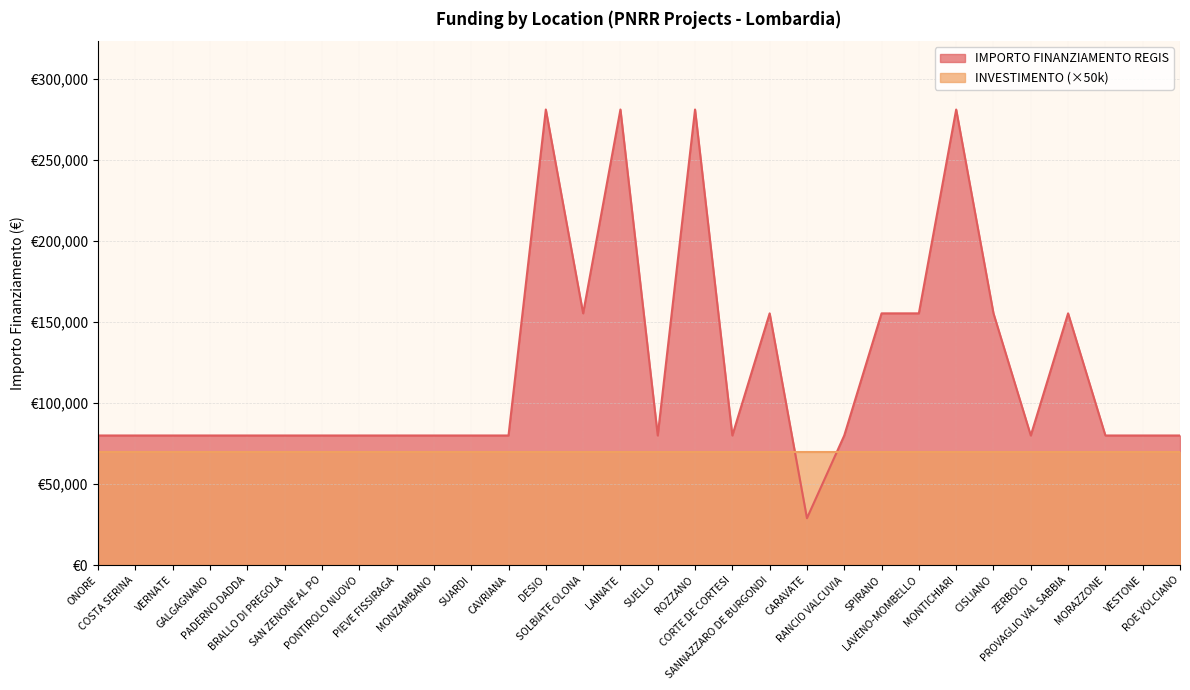

What is the change in value from GALGAGNANO to DESIO?

+201010